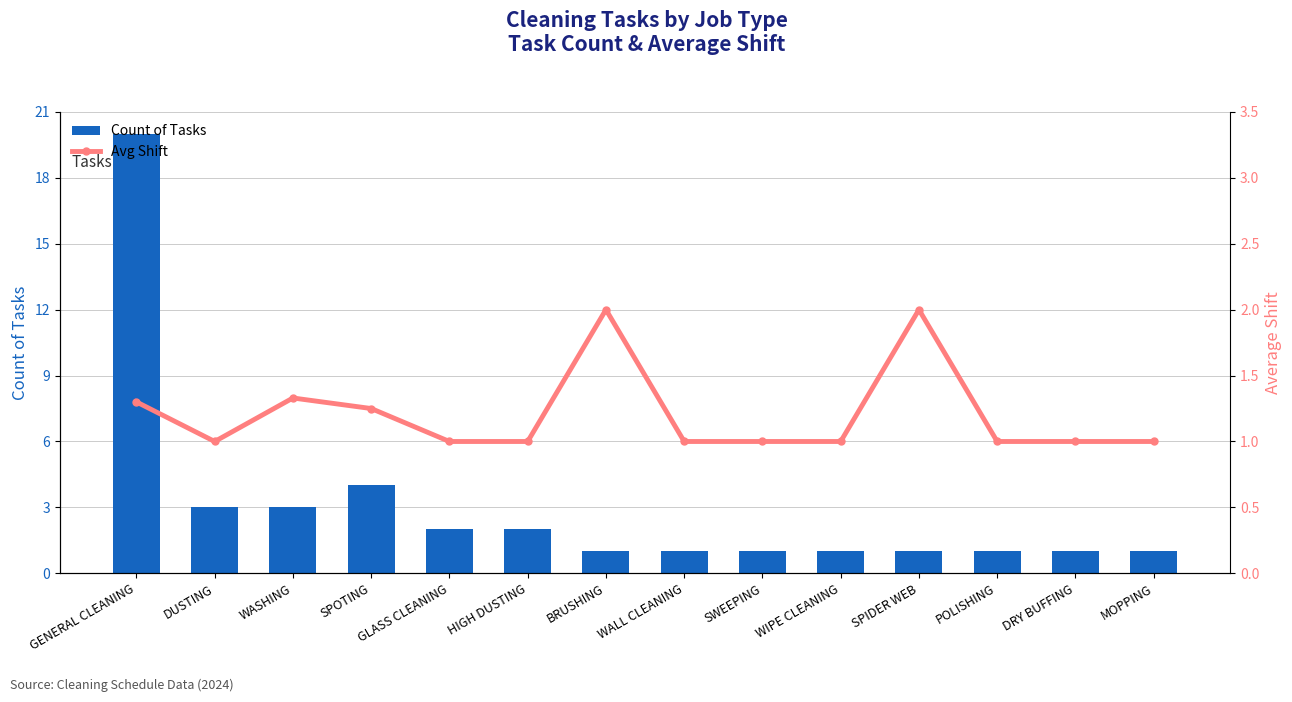

What position from the left is SPOTING?

4